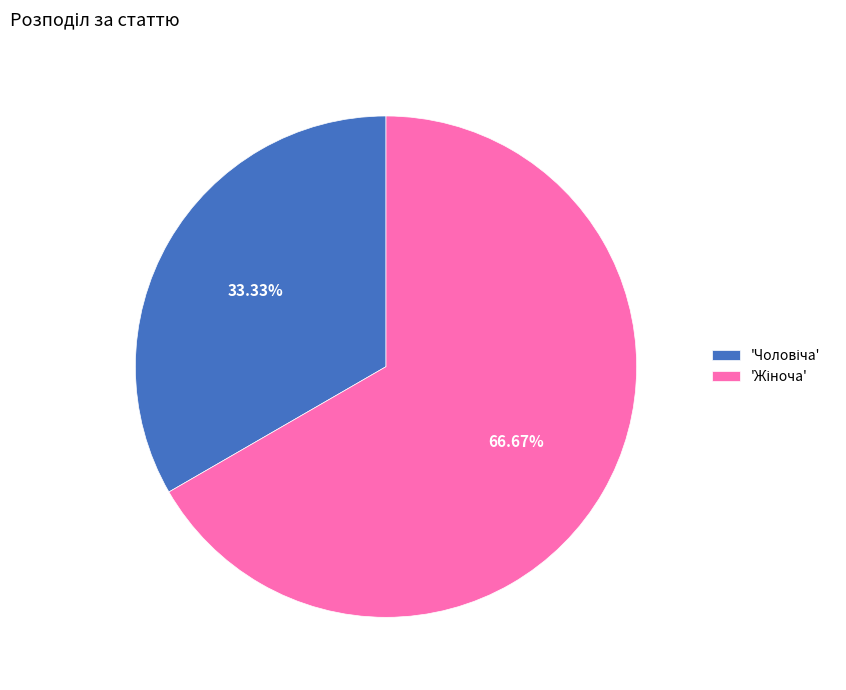

Does any single category account for the majority?

Yes